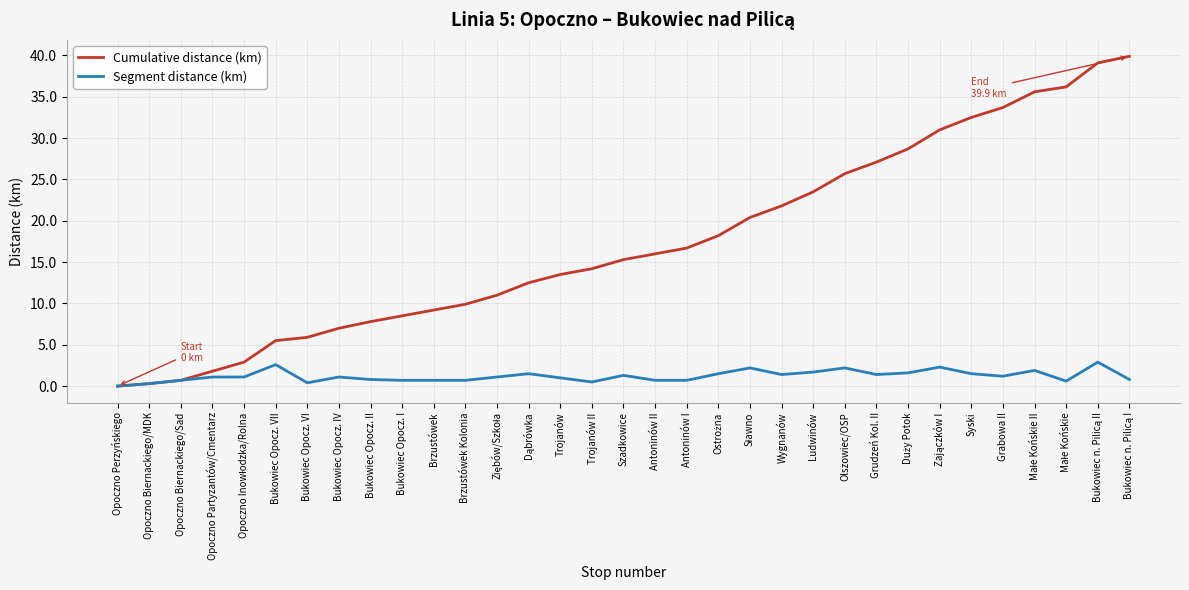

What position from the left is Syski?

28